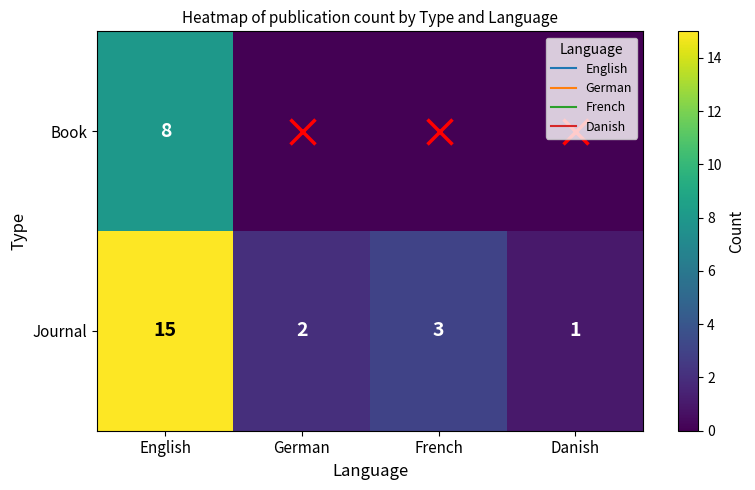

At which label is Book closest to 4?

English